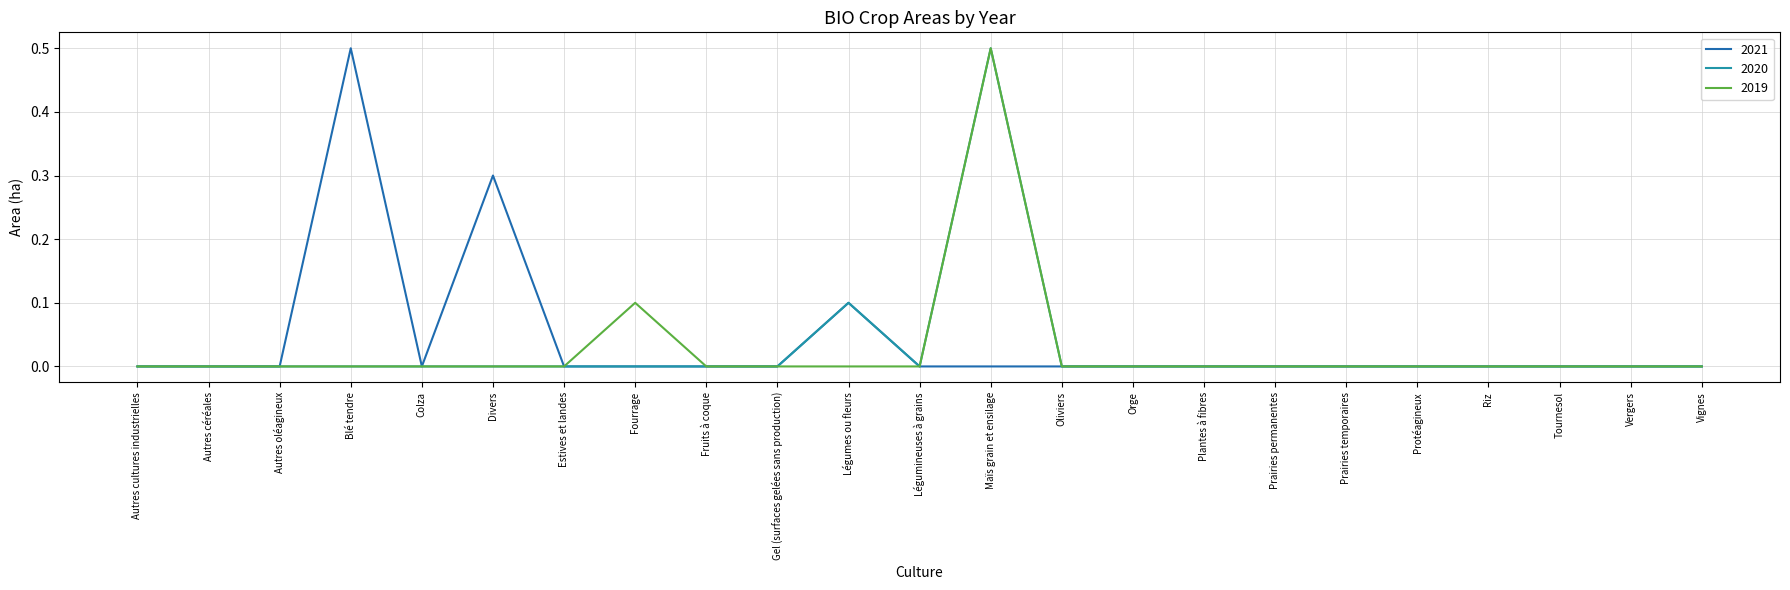

The 2020 series shows 0.0 at Divers. True or false?

True